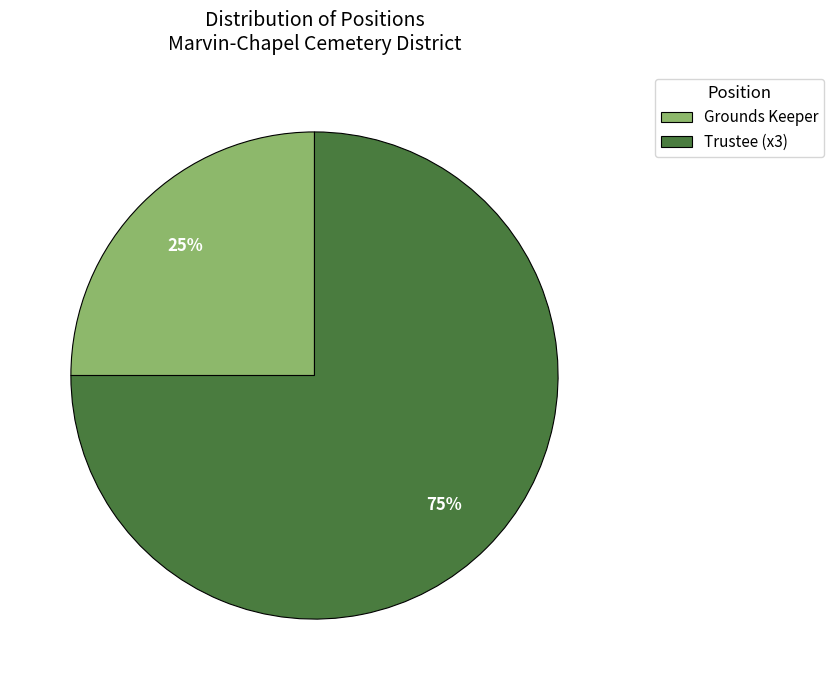

What is the ratio of the value at Trustee (x3) to the value at Grounds Keeper?

3.0